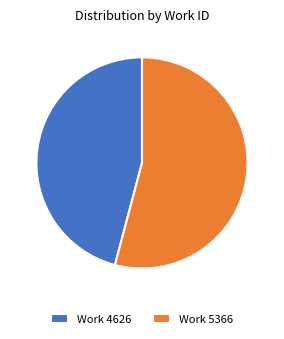

Is the sum of Work 5366 and Work 4626 greater than half?

Yes